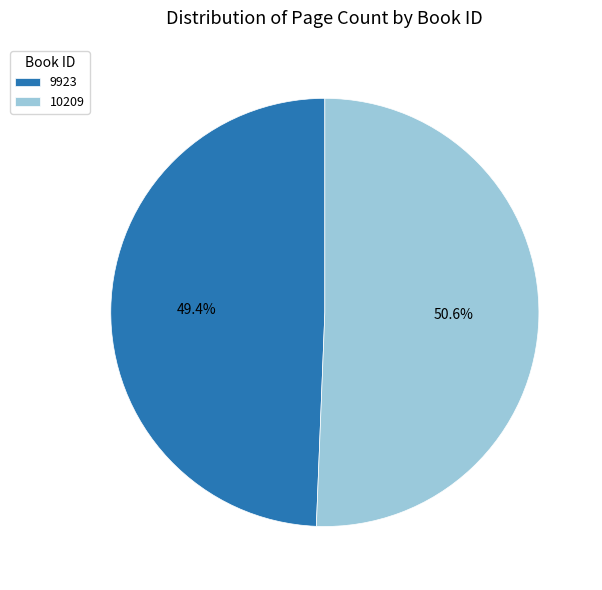

Is it true that 9923 is 49% of the pie?

True